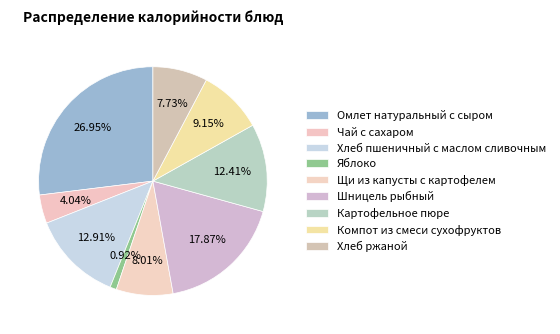

How many segments does this pie chart have?

9